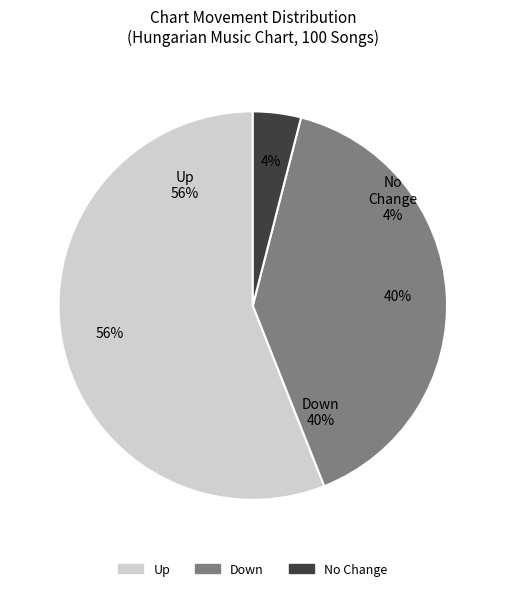

To the nearest percent, what is the average slice percentage?

33%